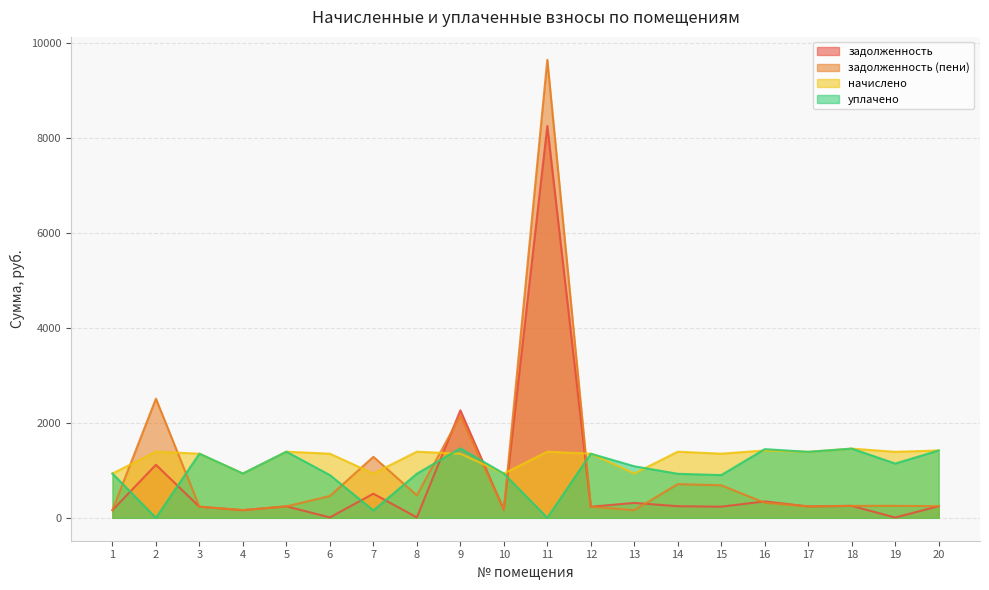

True or false: начислено has more than 0 points higher than both neighbors.

True